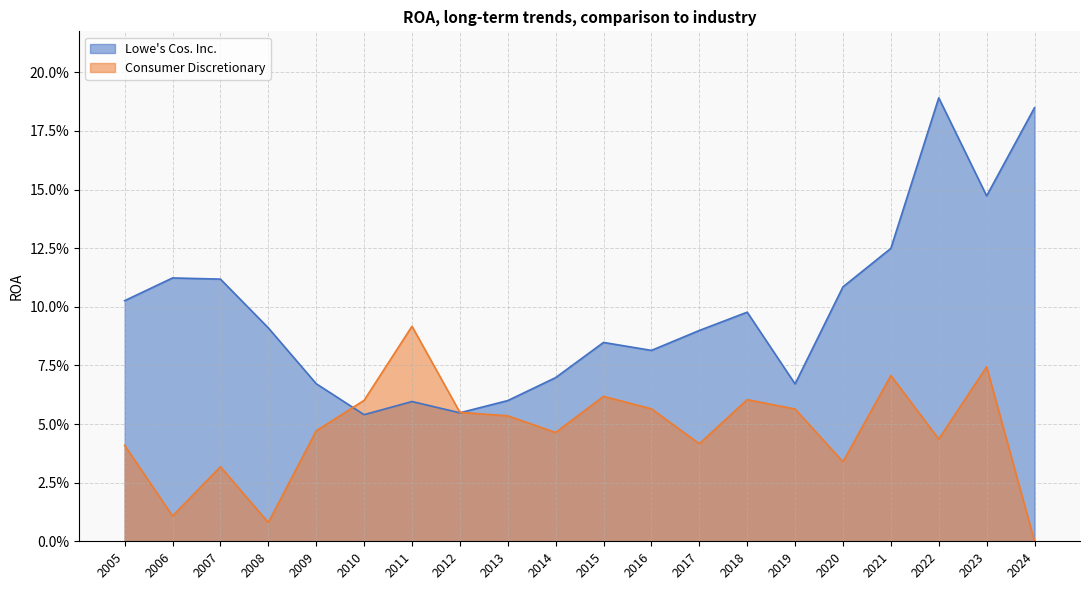

Reading left to right, what are all the values shown in this chart?

Lowe's Cos. Inc.: 2024-02-02=0.2	2023-02-03=0.1	2022-01-28=0.2	2021-01-29=0.1	2020-01-31=0.1	2019-02-01=0.1	2018-02-02=0.1	2017-02-03=0.1	2016-01-29=0.1	2015-01-30=0.1	2014-01-31=0.1	2013-02-01=0.1	2012-02-03=0.1	2011-01-28=0.1	2010-01-29=0.1	2009-01-30=0.1	2008-02-01=0.1	2007-02-02=0.1	2006-02-03=0.1	2005-01-28=0.1
Consumer Discretionary: 2024-02-02=0.0	2023-02-03=0.1	2022-01-28=0.0	2021-01-29=0.1	2020-01-31=0.0	2019-02-01=0.1	2018-02-02=0.1	2017-02-03=0.0	2016-01-29=0.1	2015-01-30=0.1	2014-01-31=0.0	2013-02-01=0.1	2012-02-03=0.1	2011-01-28=0.1	2010-01-29=0.1	2009-01-30=0.0	2008-02-01=0.0	2007-02-02=0.0	2006-02-03=0.0	2005-01-28=0.0